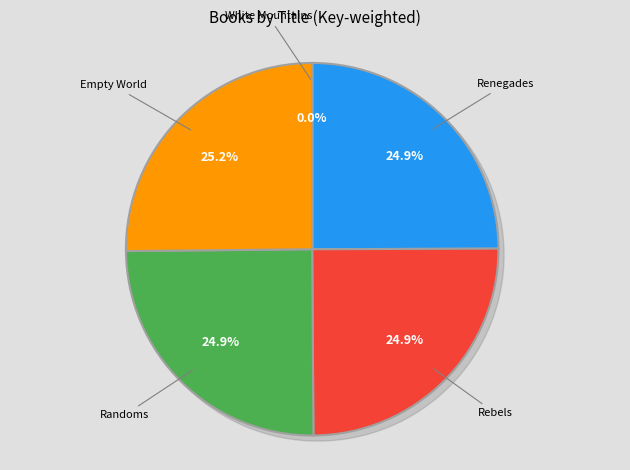

Does any single category account for the majority?

No